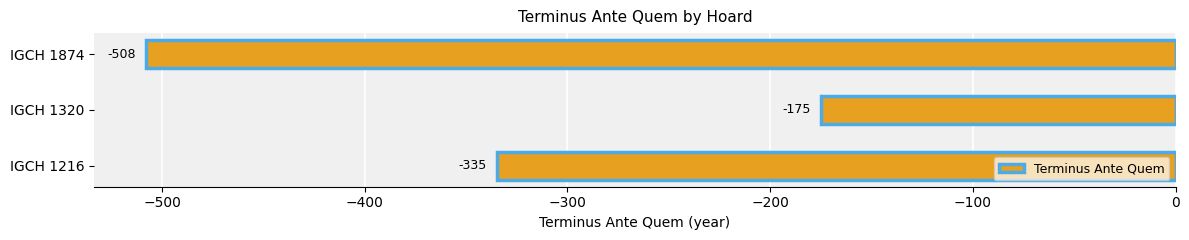

The value at IGCH 1874 is -855. True or false?

False